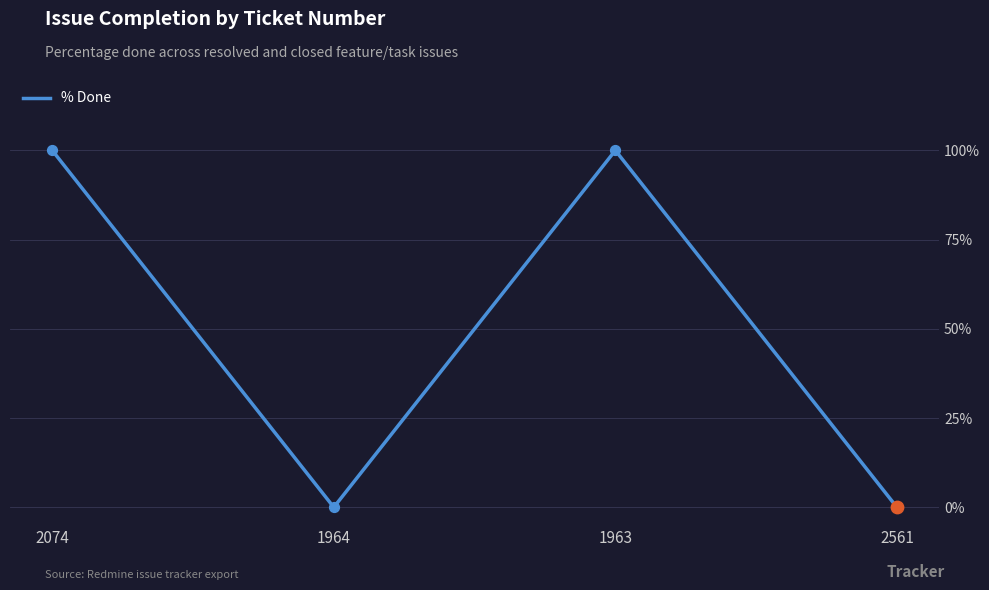

Which has a higher value, 1963 or 1964?

1963